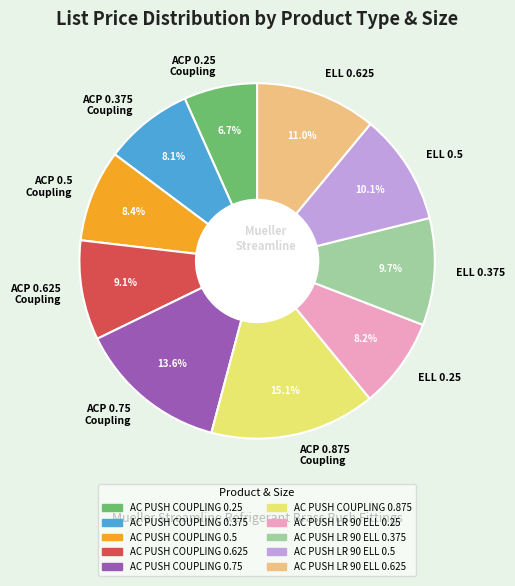

Between ACP 0.5 Coupling and ELL 0.625, which is larger?

ELL 0.625